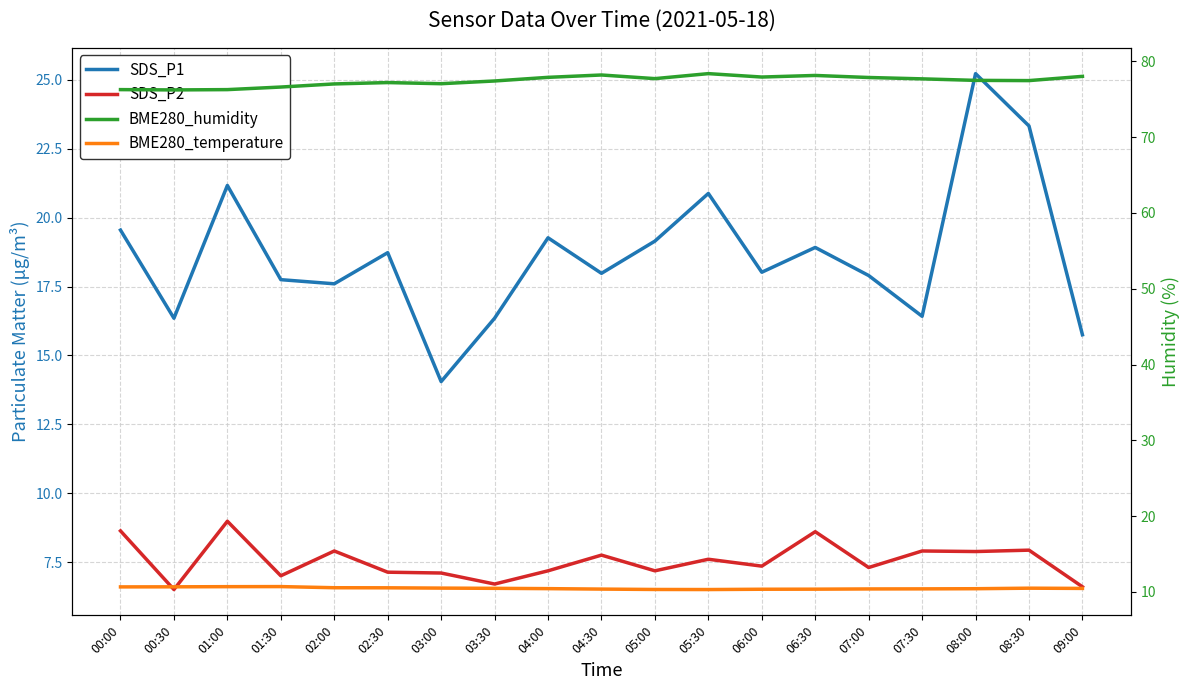

What is the difference between the maximum and second lowest values in the SDS_P2 series?

2.4